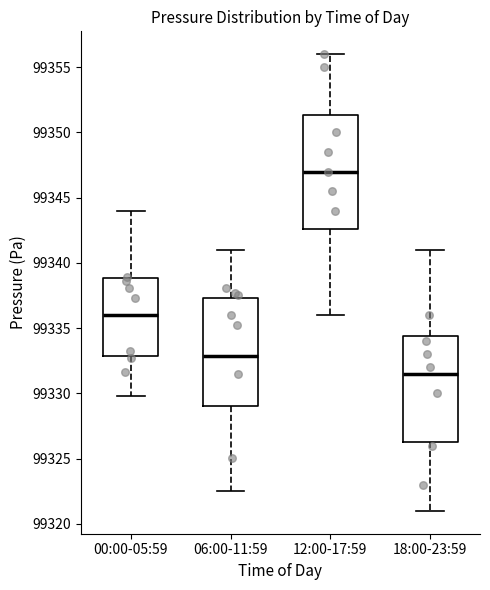

Reading left to right, read every box against the y-axis: the position of its median line, the range the box covers, and the ends of its whiskers. The values are not printed on the chart, so give them approximately, as read against the axis.

00:00-05:59: median 99336.0, box 99333.0 to 99339.0, whiskers 99330.0 to 99344.0
06:00-11:59: median 99333.0, box 99329.0 to 99337.5, whiskers 99322.5 to 99341.0
12:00-17:59: median 99347.0, box 99342.5 to 99351.5, whiskers 99336.0 to 99356.0
18:00-23:59: median 99331.5, box 99326.5 to 99334.5, whiskers 99321.0 to 99341.0